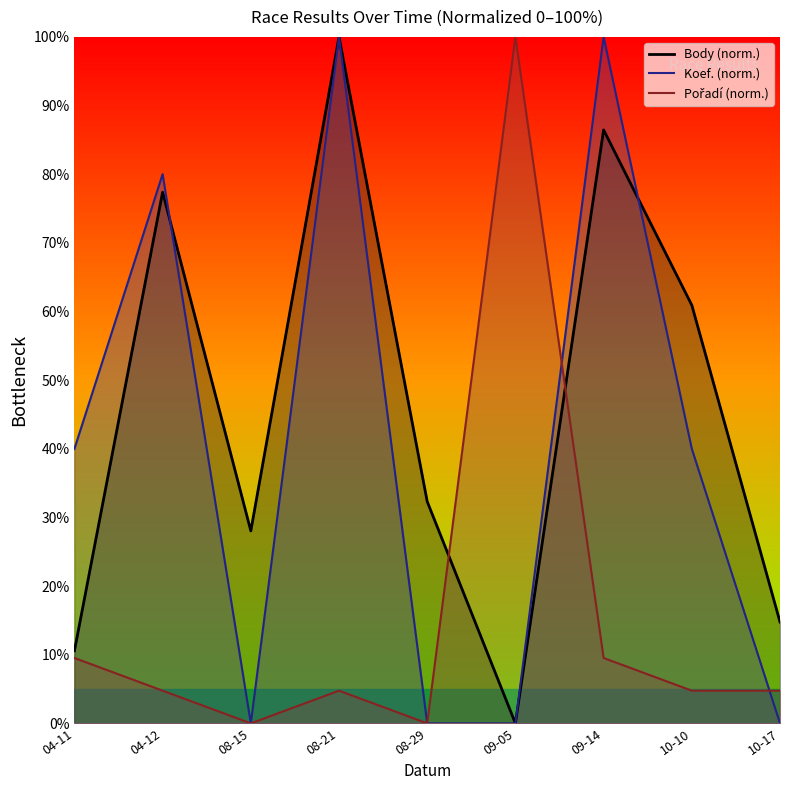

Does the chart have visible grid lines?

No